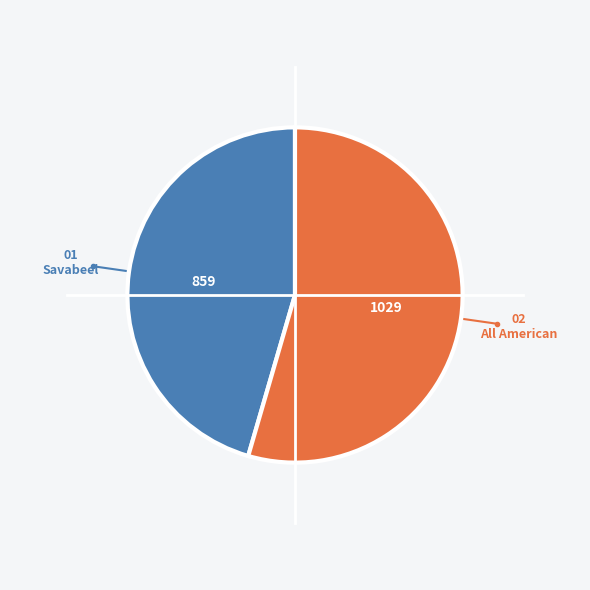

Is there any slice that represents more than half of the pie?

Yes